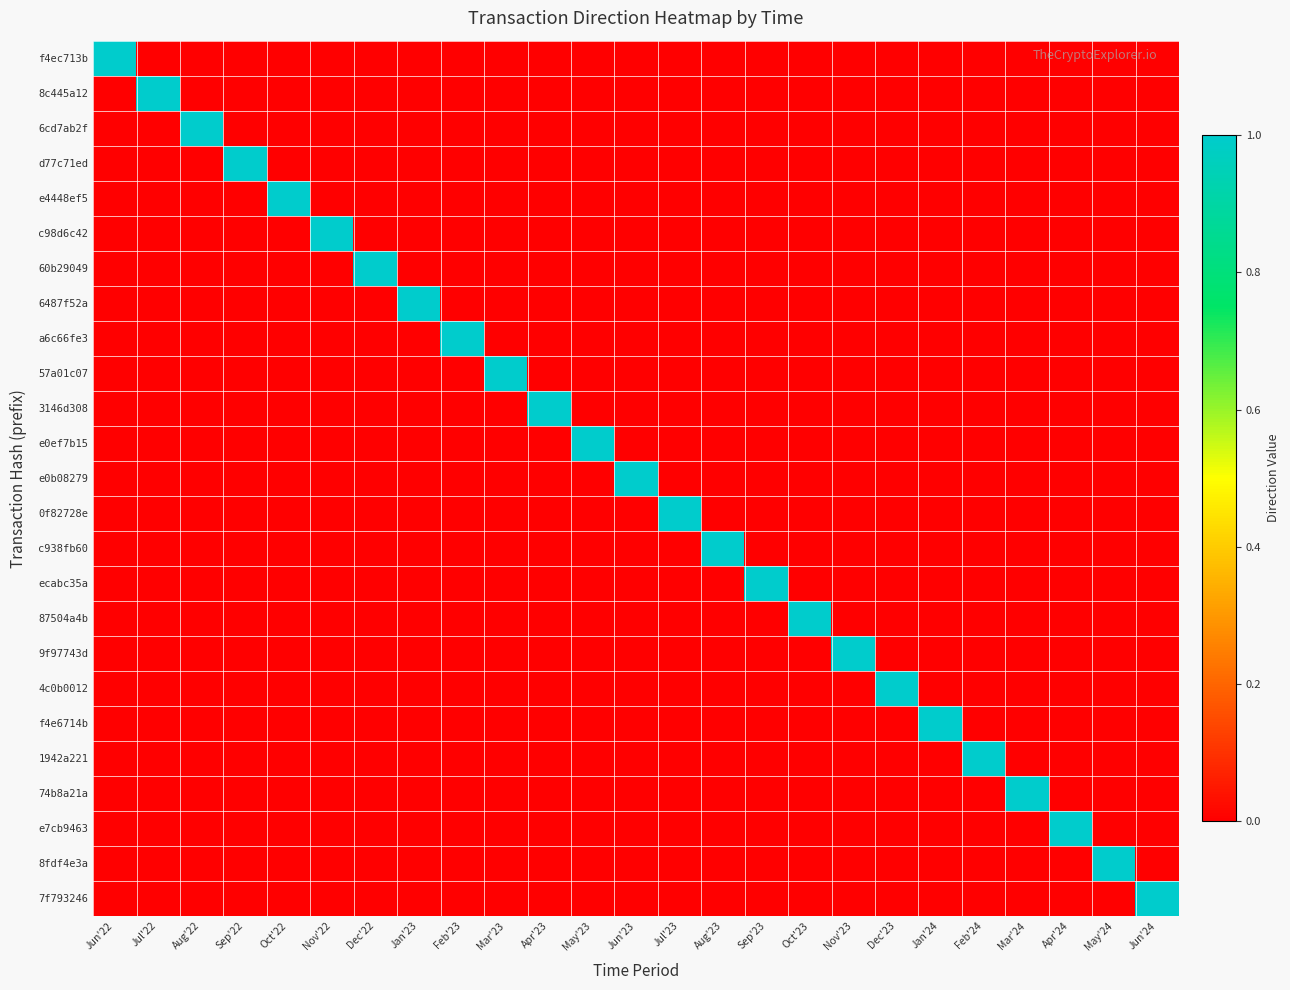

Reading right to left, transcribe all the data shown in this chart.

f4ec713b: Jun'24=0	May'24=0	Apr'24=0	Mar'24=0	Feb'24=0	Jan'24=0	Dec'23=0	Nov'23=0	Oct'23=0	Sep'23=0	Aug'23=0	Jul'23=0	Jun'23=0	May'23=0	Apr'23=0	Mar'23=0	Feb'23=0	Jan'23=0	Dec'22=0	Nov'22=0	Oct'22=0	Sep'22=0	Aug'22=0	Jul'22=0	Jun'22=1
8c445a12: Jun'24=0	May'24=0	Apr'24=0	Mar'24=0	Feb'24=0	Jan'24=0	Dec'23=0	Nov'23=0	Oct'23=0	Sep'23=0	Aug'23=0	Jul'23=0	Jun'23=0	May'23=0	Apr'23=0	Mar'23=0	Feb'23=0	Jan'23=0	Dec'22=0	Nov'22=0	Oct'22=0	Sep'22=0	Aug'22=0	Jul'22=1	Jun'22=0
6cd7ab2f: Jun'24=0	May'24=0	Apr'24=0	Mar'24=0	Feb'24=0	Jan'24=0	Dec'23=0	Nov'23=0	Oct'23=0	Sep'23=0	Aug'23=0	Jul'23=0	Jun'23=0	May'23=0	Apr'23=0	Mar'23=0	Feb'23=0	Jan'23=0	Dec'22=0	Nov'22=0	Oct'22=0	Sep'22=0	Aug'22=1	Jul'22=0	Jun'22=0
d77c71ed: Jun'24=0	May'24=0	Apr'24=0	Mar'24=0	Feb'24=0	Jan'24=0	Dec'23=0	Nov'23=0	Oct'23=0	Sep'23=0	Aug'23=0	Jul'23=0	Jun'23=0	May'23=0	Apr'23=0	Mar'23=0	Feb'23=0	Jan'23=0	Dec'22=0	Nov'22=0	Oct'22=0	Sep'22=1	Aug'22=0	Jul'22=0	Jun'22=0
e4448ef5: Jun'24=0	May'24=0	Apr'24=0	Mar'24=0	Feb'24=0	Jan'24=0	Dec'23=0	Nov'23=0	Oct'23=0	Sep'23=0	Aug'23=0	Jul'23=0	Jun'23=0	May'23=0	Apr'23=0	Mar'23=0	Feb'23=0	Jan'23=0	Dec'22=0	Nov'22=0	Oct'22=1	Sep'22=0	Aug'22=0	Jul'22=0	Jun'22=0
c98d6c42: Jun'24=0	May'24=0	Apr'24=0	Mar'24=0	Feb'24=0	Jan'24=0	Dec'23=0	Nov'23=0	Oct'23=0	Sep'23=0	Aug'23=0	Jul'23=0	Jun'23=0	May'23=0	Apr'23=0	Mar'23=0	Feb'23=0	Jan'23=0	Dec'22=0	Nov'22=1	Oct'22=0	Sep'22=0	Aug'22=0	Jul'22=0	Jun'22=0
60b29049: Jun'24=0	May'24=0	Apr'24=0	Mar'24=0	Feb'24=0	Jan'24=0	Dec'23=0	Nov'23=0	Oct'23=0	Sep'23=0	Aug'23=0	Jul'23=0	Jun'23=0	May'23=0	Apr'23=0	Mar'23=0	Feb'23=0	Jan'23=0	Dec'22=1	Nov'22=0	Oct'22=0	Sep'22=0	Aug'22=0	Jul'22=0	Jun'22=0
6487f52a: Jun'24=0	May'24=0	Apr'24=0	Mar'24=0	Feb'24=0	Jan'24=0	Dec'23=0	Nov'23=0	Oct'23=0	Sep'23=0	Aug'23=0	Jul'23=0	Jun'23=0	May'23=0	Apr'23=0	Mar'23=0	Feb'23=0	Jan'23=1	Dec'22=0	Nov'22=0	Oct'22=0	Sep'22=0	Aug'22=0	Jul'22=0	Jun'22=0
a6c66fe3: Jun'24=0	May'24=0	Apr'24=0	Mar'24=0	Feb'24=0	Jan'24=0	Dec'23=0	Nov'23=0	Oct'23=0	Sep'23=0	Aug'23=0	Jul'23=0	Jun'23=0	May'23=0	Apr'23=0	Mar'23=0	Feb'23=1	Jan'23=0	Dec'22=0	Nov'22=0	Oct'22=0	Sep'22=0	Aug'22=0	Jul'22=0	Jun'22=0
57a01c07: Jun'24=0	May'24=0	Apr'24=0	Mar'24=0	Feb'24=0	Jan'24=0	Dec'23=0	Nov'23=0	Oct'23=0	Sep'23=0	Aug'23=0	Jul'23=0	Jun'23=0	May'23=0	Apr'23=0	Mar'23=1	Feb'23=0	Jan'23=0	Dec'22=0	Nov'22=0	Oct'22=0	Sep'22=0	Aug'22=0	Jul'22=0	Jun'22=0
3146d308: Jun'24=0	May'24=0	Apr'24=0	Mar'24=0	Feb'24=0	Jan'24=0	Dec'23=0	Nov'23=0	Oct'23=0	Sep'23=0	Aug'23=0	Jul'23=0	Jun'23=0	May'23=0	Apr'23=1	Mar'23=0	Feb'23=0	Jan'23=0	Dec'22=0	Nov'22=0	Oct'22=0	Sep'22=0	Aug'22=0	Jul'22=0	Jun'22=0
e0ef7b15: Jun'24=0	May'24=0	Apr'24=0	Mar'24=0	Feb'24=0	Jan'24=0	Dec'23=0	Nov'23=0	Oct'23=0	Sep'23=0	Aug'23=0	Jul'23=0	Jun'23=0	May'23=1	Apr'23=0	Mar'23=0	Feb'23=0	Jan'23=0	Dec'22=0	Nov'22=0	Oct'22=0	Sep'22=0	Aug'22=0	Jul'22=0	Jun'22=0
e0b08279: Jun'24=0	May'24=0	Apr'24=0	Mar'24=0	Feb'24=0	Jan'24=0	Dec'23=0	Nov'23=0	Oct'23=0	Sep'23=0	Aug'23=0	Jul'23=0	Jun'23=1	May'23=0	Apr'23=0	Mar'23=0	Feb'23=0	Jan'23=0	Dec'22=0	Nov'22=0	Oct'22=0	Sep'22=0	Aug'22=0	Jul'22=0	Jun'22=0
0f82728e: Jun'24=0	May'24=0	Apr'24=0	Mar'24=0	Feb'24=0	Jan'24=0	Dec'23=0	Nov'23=0	Oct'23=0	Sep'23=0	Aug'23=0	Jul'23=1	Jun'23=0	May'23=0	Apr'23=0	Mar'23=0	Feb'23=0	Jan'23=0	Dec'22=0	Nov'22=0	Oct'22=0	Sep'22=0	Aug'22=0	Jul'22=0	Jun'22=0
c938fb60: Jun'24=0	May'24=0	Apr'24=0	Mar'24=0	Feb'24=0	Jan'24=0	Dec'23=0	Nov'23=0	Oct'23=0	Sep'23=0	Aug'23=1	Jul'23=0	Jun'23=0	May'23=0	Apr'23=0	Mar'23=0	Feb'23=0	Jan'23=0	Dec'22=0	Nov'22=0	Oct'22=0	Sep'22=0	Aug'22=0	Jul'22=0	Jun'22=0
ecabc35a: Jun'24=0	May'24=0	Apr'24=0	Mar'24=0	Feb'24=0	Jan'24=0	Dec'23=0	Nov'23=0	Oct'23=0	Sep'23=1	Aug'23=0	Jul'23=0	Jun'23=0	May'23=0	Apr'23=0	Mar'23=0	Feb'23=0	Jan'23=0	Dec'22=0	Nov'22=0	Oct'22=0	Sep'22=0	Aug'22=0	Jul'22=0	Jun'22=0
87504a4b: Jun'24=0	May'24=0	Apr'24=0	Mar'24=0	Feb'24=0	Jan'24=0	Dec'23=0	Nov'23=0	Oct'23=1	Sep'23=0	Aug'23=0	Jul'23=0	Jun'23=0	May'23=0	Apr'23=0	Mar'23=0	Feb'23=0	Jan'23=0	Dec'22=0	Nov'22=0	Oct'22=0	Sep'22=0	Aug'22=0	Jul'22=0	Jun'22=0
9f97743d: Jun'24=0	May'24=0	Apr'24=0	Mar'24=0	Feb'24=0	Jan'24=0	Dec'23=0	Nov'23=1	Oct'23=0	Sep'23=0	Aug'23=0	Jul'23=0	Jun'23=0	May'23=0	Apr'23=0	Mar'23=0	Feb'23=0	Jan'23=0	Dec'22=0	Nov'22=0	Oct'22=0	Sep'22=0	Aug'22=0	Jul'22=0	Jun'22=0
4c0b0012: Jun'24=0	May'24=0	Apr'24=0	Mar'24=0	Feb'24=0	Jan'24=0	Dec'23=1	Nov'23=0	Oct'23=0	Sep'23=0	Aug'23=0	Jul'23=0	Jun'23=0	May'23=0	Apr'23=0	Mar'23=0	Feb'23=0	Jan'23=0	Dec'22=0	Nov'22=0	Oct'22=0	Sep'22=0	Aug'22=0	Jul'22=0	Jun'22=0
f4e6714b: Jun'24=0	May'24=0	Apr'24=0	Mar'24=0	Feb'24=0	Jan'24=1	Dec'23=0	Nov'23=0	Oct'23=0	Sep'23=0	Aug'23=0	Jul'23=0	Jun'23=0	May'23=0	Apr'23=0	Mar'23=0	Feb'23=0	Jan'23=0	Dec'22=0	Nov'22=0	Oct'22=0	Sep'22=0	Aug'22=0	Jul'22=0	Jun'22=0
1942a221: Jun'24=0	May'24=0	Apr'24=0	Mar'24=0	Feb'24=1	Jan'24=0	Dec'23=0	Nov'23=0	Oct'23=0	Sep'23=0	Aug'23=0	Jul'23=0	Jun'23=0	May'23=0	Apr'23=0	Mar'23=0	Feb'23=0	Jan'23=0	Dec'22=0	Nov'22=0	Oct'22=0	Sep'22=0	Aug'22=0	Jul'22=0	Jun'22=0
74b8a21a: Jun'24=0	May'24=0	Apr'24=0	Mar'24=1	Feb'24=0	Jan'24=0	Dec'23=0	Nov'23=0	Oct'23=0	Sep'23=0	Aug'23=0	Jul'23=0	Jun'23=0	May'23=0	Apr'23=0	Mar'23=0	Feb'23=0	Jan'23=0	Dec'22=0	Nov'22=0	Oct'22=0	Sep'22=0	Aug'22=0	Jul'22=0	Jun'22=0
e7cb9463: Jun'24=0	May'24=0	Apr'24=1	Mar'24=0	Feb'24=0	Jan'24=0	Dec'23=0	Nov'23=0	Oct'23=0	Sep'23=0	Aug'23=0	Jul'23=0	Jun'23=0	May'23=0	Apr'23=0	Mar'23=0	Feb'23=0	Jan'23=0	Dec'22=0	Nov'22=0	Oct'22=0	Sep'22=0	Aug'22=0	Jul'22=0	Jun'22=0
8fdf4e3a: Jun'24=0	May'24=1	Apr'24=0	Mar'24=0	Feb'24=0	Jan'24=0	Dec'23=0	Nov'23=0	Oct'23=0	Sep'23=0	Aug'23=0	Jul'23=0	Jun'23=0	May'23=0	Apr'23=0	Mar'23=0	Feb'23=0	Jan'23=0	Dec'22=0	Nov'22=0	Oct'22=0	Sep'22=0	Aug'22=0	Jul'22=0	Jun'22=0
7f793246: Jun'24=1	May'24=0	Apr'24=0	Mar'24=0	Feb'24=0	Jan'24=0	Dec'23=0	Nov'23=0	Oct'23=0	Sep'23=0	Aug'23=0	Jul'23=0	Jun'23=0	May'23=0	Apr'23=0	Mar'23=0	Feb'23=0	Jan'23=0	Dec'22=0	Nov'22=0	Oct'22=0	Sep'22=0	Aug'22=0	Jul'22=0	Jun'22=0